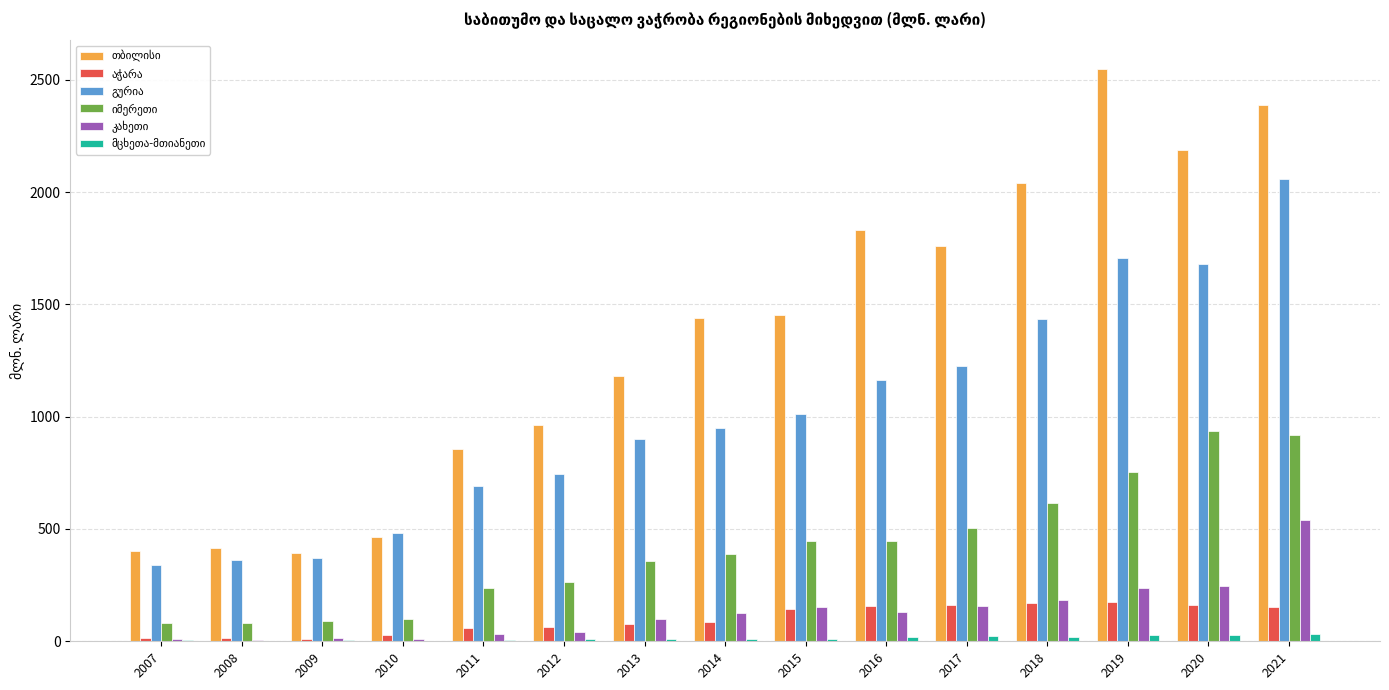

What is the greatest value displayed?

2547.7